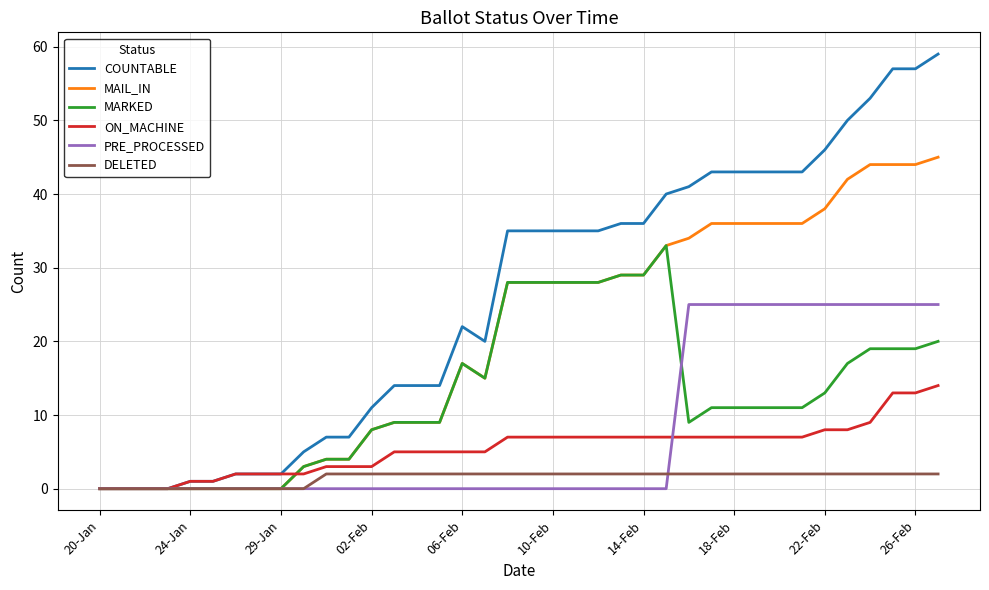

Which series has the largest range (max minus min)?

COUNTABLE